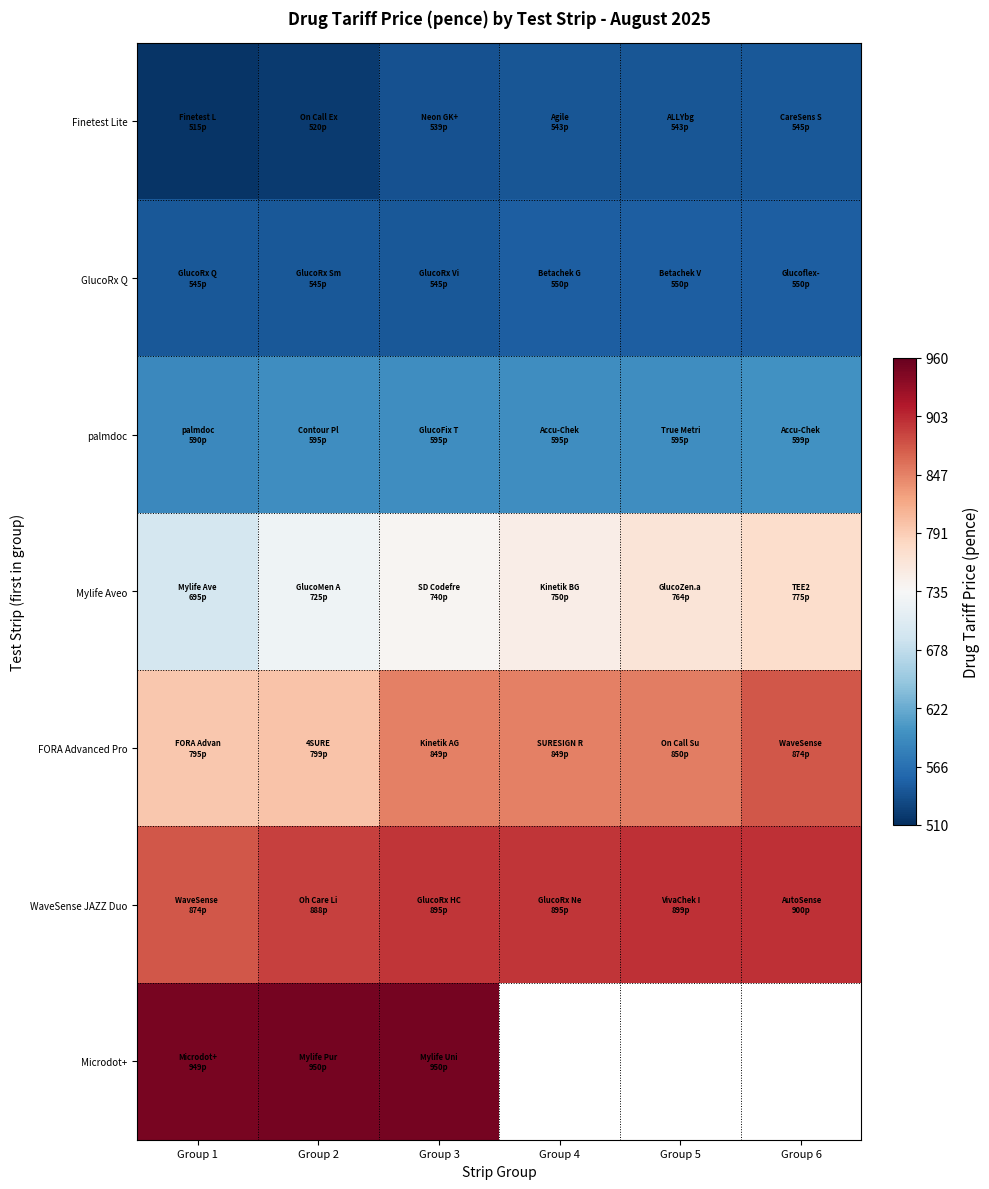

Rank the series by their maximum value, from highest to lowest.

Microdot+, WaveSense JAZZ Duo, FORA Advanced Pro, Mylife Aveo, palmdoc, GlucoRx Q, Finetest Lite